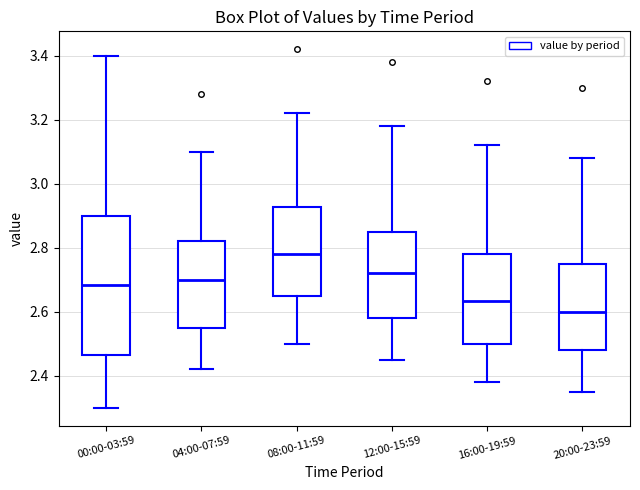

Reading left to right, read every box against the y-axis: the position of its median line, the range the box covers, and the ends of its whiskers. The values are not printed on the chart, so give them approximately, as read against the axis.

00:00-03:59: median 2.68, box 2.46 to 2.90, whiskers 2.30 to 3.40
04:00-07:59: median 2.70, box 2.56 to 2.82, whiskers 2.42 to 3.10
08:00-11:59: median 2.78, box 2.66 to 2.92, whiskers 2.50 to 3.22
12:00-15:59: median 2.72, box 2.58 to 2.86, whiskers 2.46 to 3.18
16:00-19:59: median 2.64, box 2.50 to 2.78, whiskers 2.38 to 3.12
20:00-23:59: median 2.60, box 2.48 to 2.76, whiskers 2.36 to 3.08